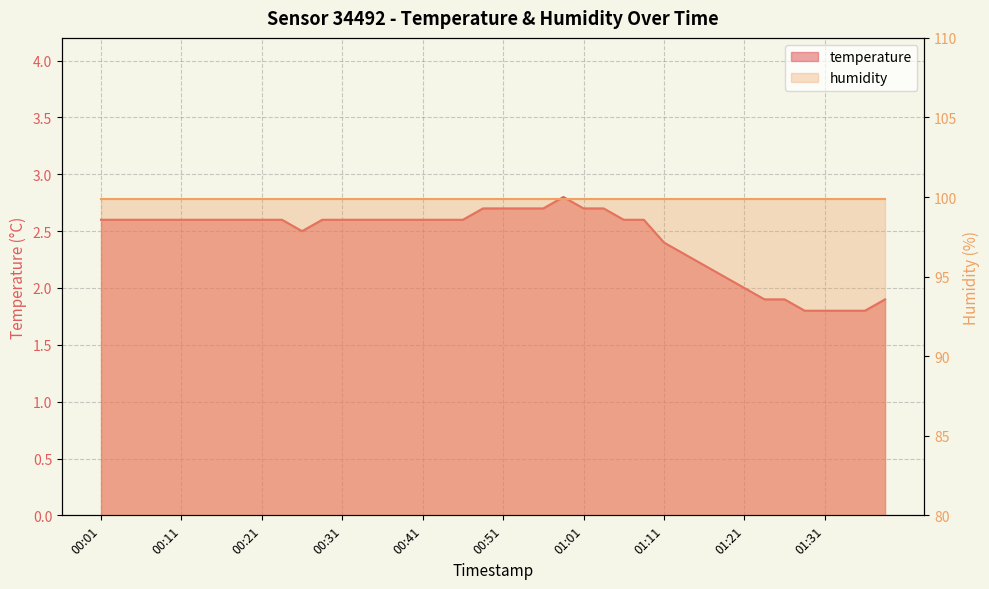

Rank the categories by value from lowest to highest.

01:28, 01:31, 01:33, 01:36, 01:23, 01:26, 01:38, 01:21, 01:18, 01:16, 01:13, 01:11, 00:26, 00:01, 00:04, 00:06, 00:09, 00:11, 00:14, 00:16, 00:19, 00:21, 00:24, 00:29, 00:31, 00:34, 00:36, 00:39, 00:41, 00:43, 00:46, 01:06, 01:08, 00:48, 00:51, 00:53, 00:56, 01:01, 01:03, 00:58